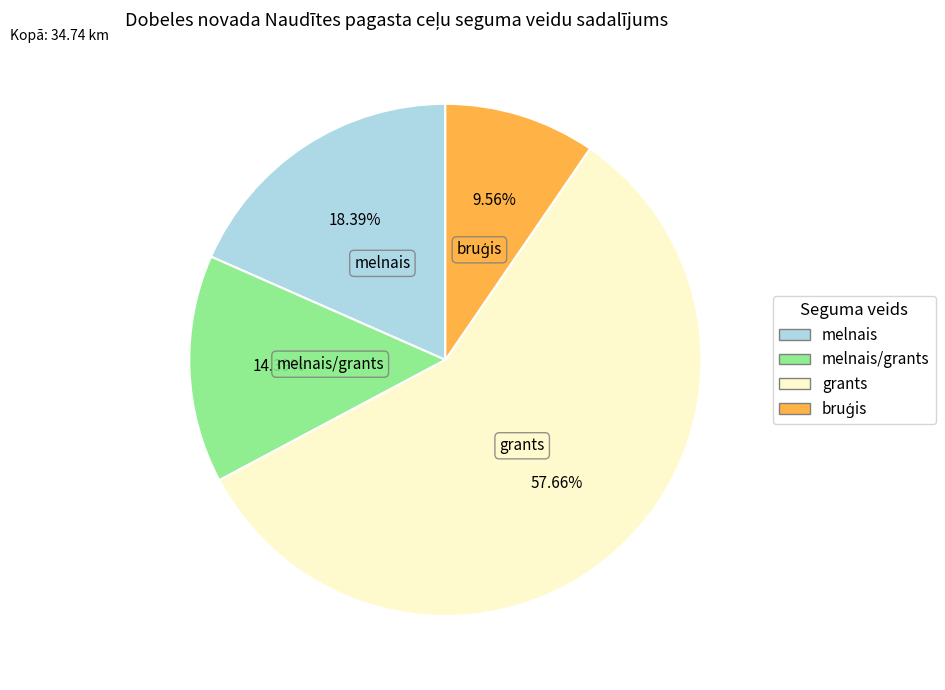

To the nearest percent, what is the difference between the largest and smallest slice percentages?

48%